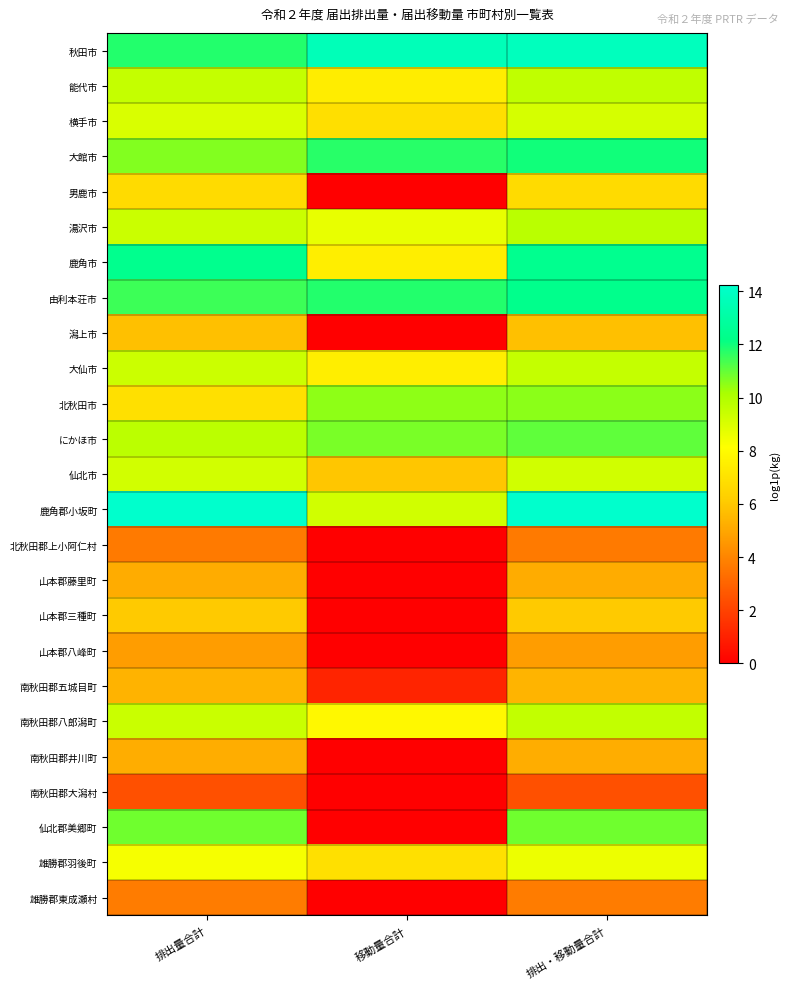

Which series changed the most between 排出量合計 and 移動量合計?

仙北郡美郷町